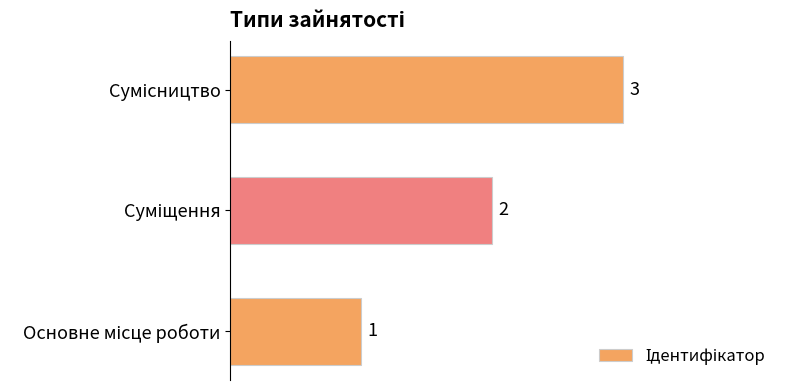

What is the difference between the maximum and minimum values?

2